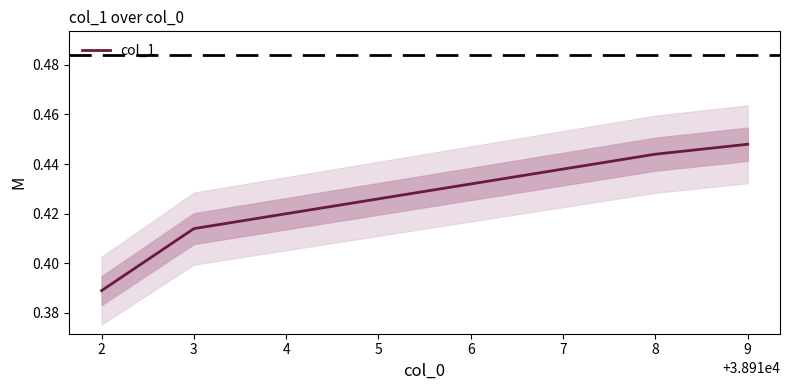

Which category has the highest value in the col_1 series?

9